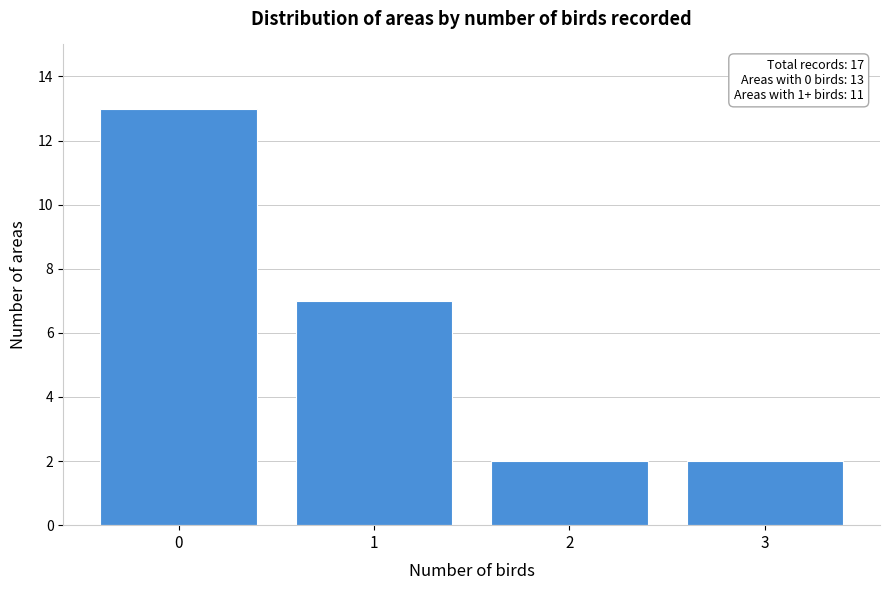

Reading left to right, transcribe all the data shown in this chart.

0=13	1=7	2=2	3=2